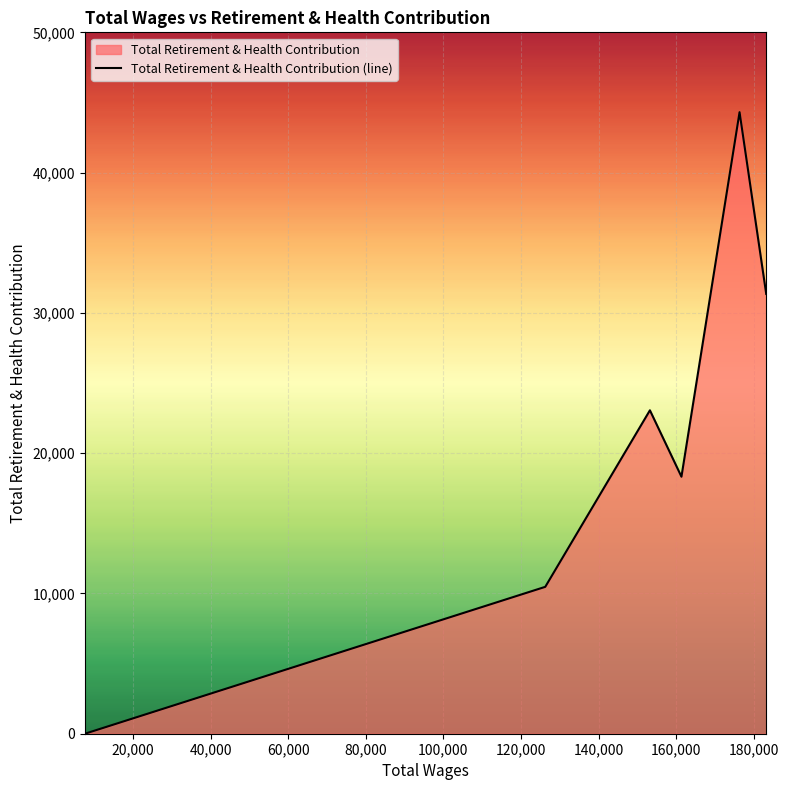

True or false: the data has more than 2 interior local peaks.

False